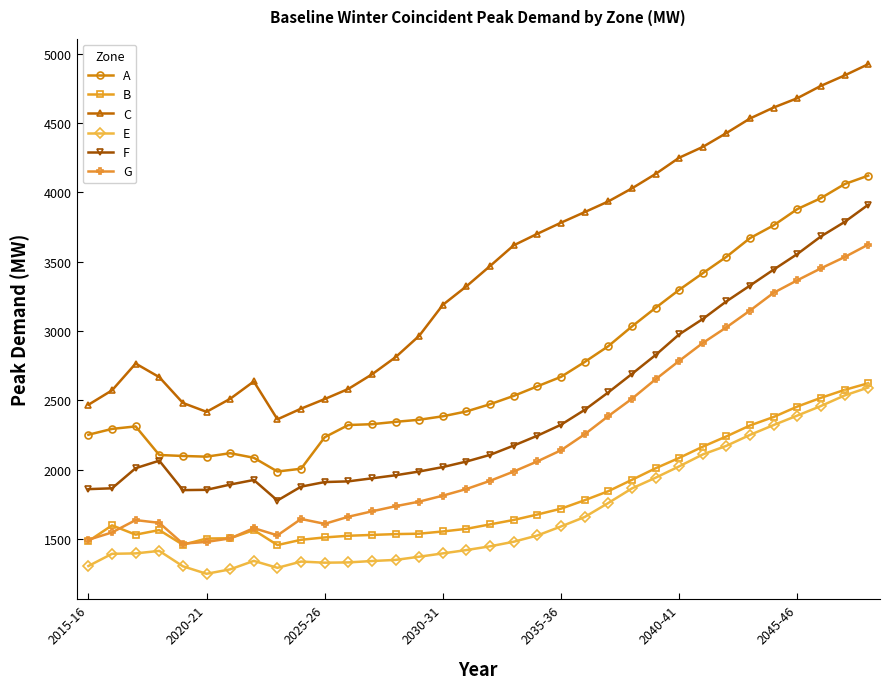

Which series has the largest total across all categories?

C